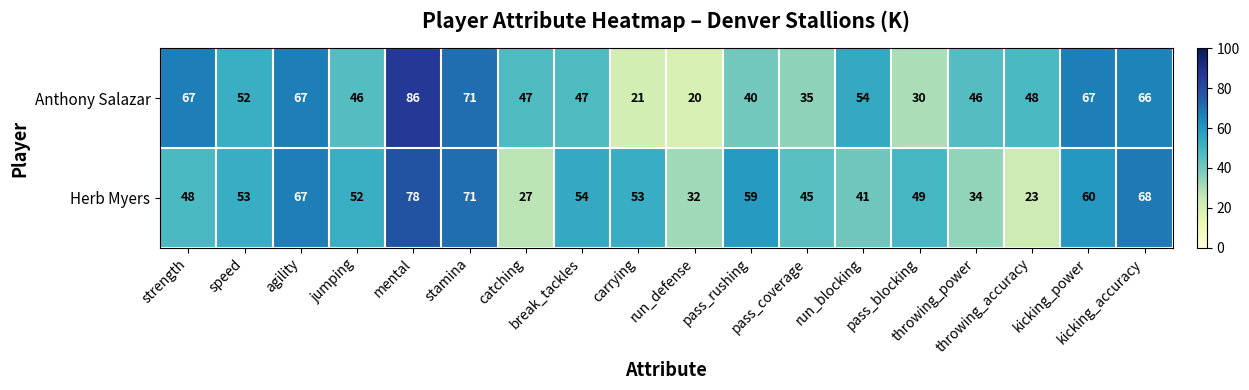

What is the minimum value shown in the chart?

20